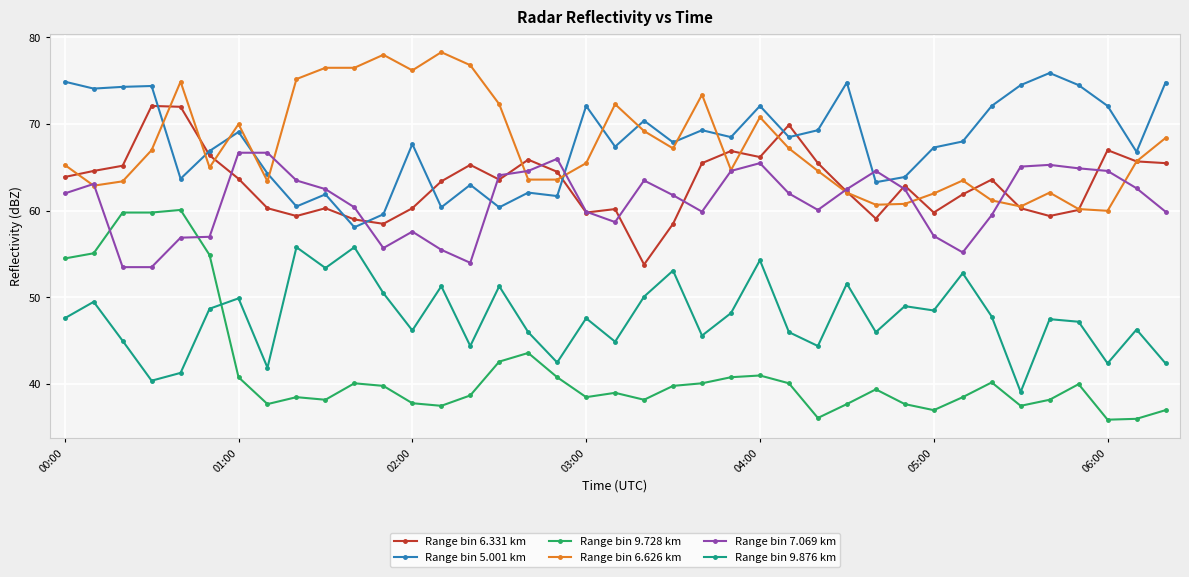

What is the value of the Range bin 6.626 km point at the 13th from the left?

76.2